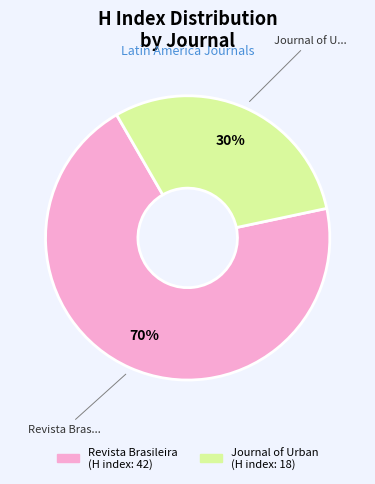

How many slices are in this pie chart?

2